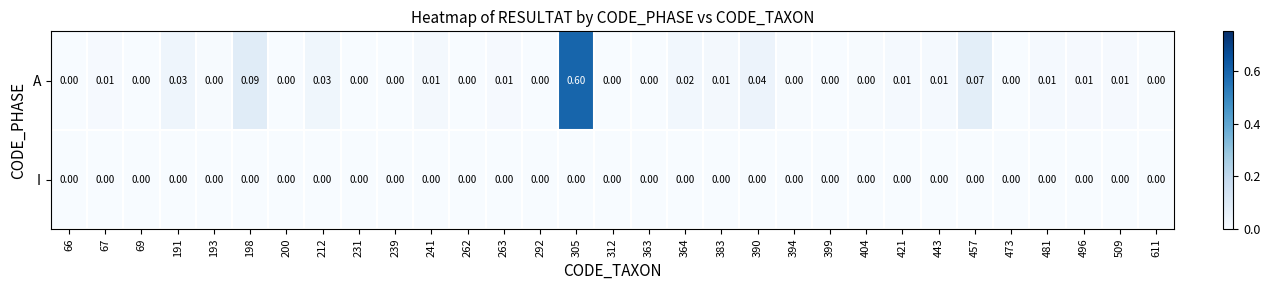

List the series in order of their peak value, lowest first.

I, A